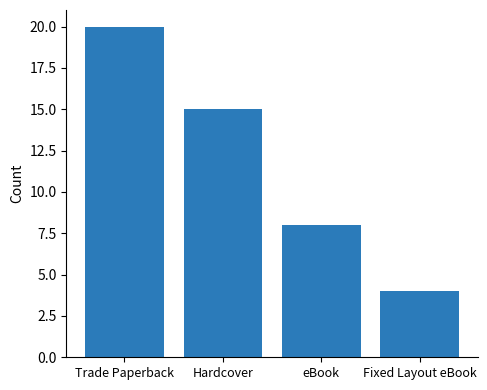

Reading left to right, transcribe all the data shown in this chart.

20	15	8	4